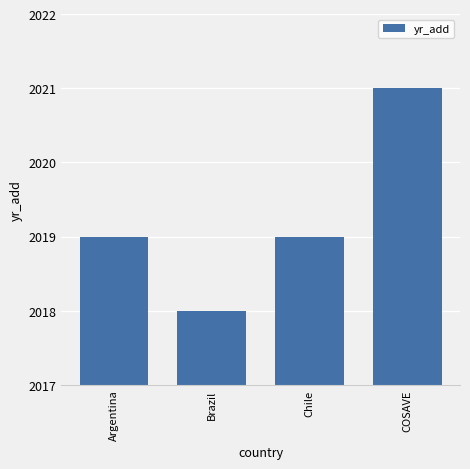

How many bars are there in total?

4